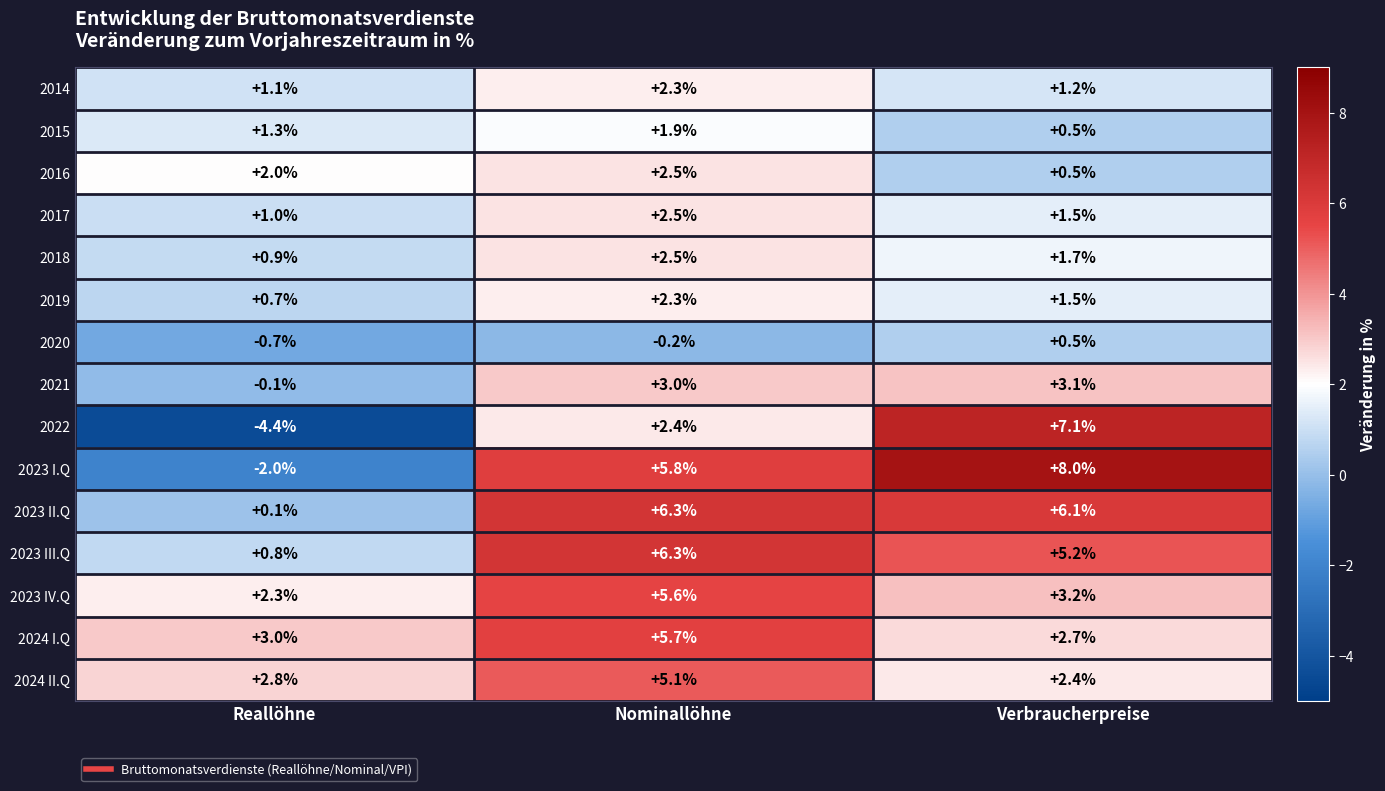

What is the maximum value shown in the chart?

8.0